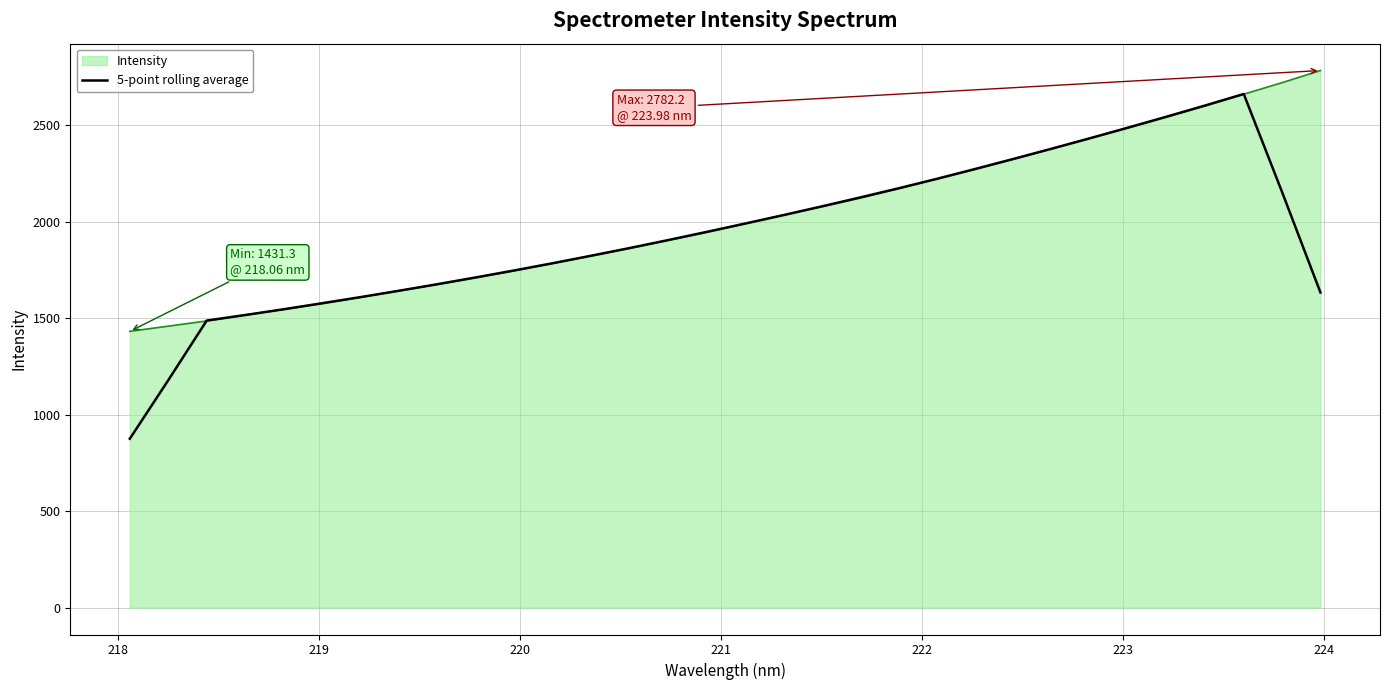

Which series has the largest range (max minus min)?

5-point rolling average